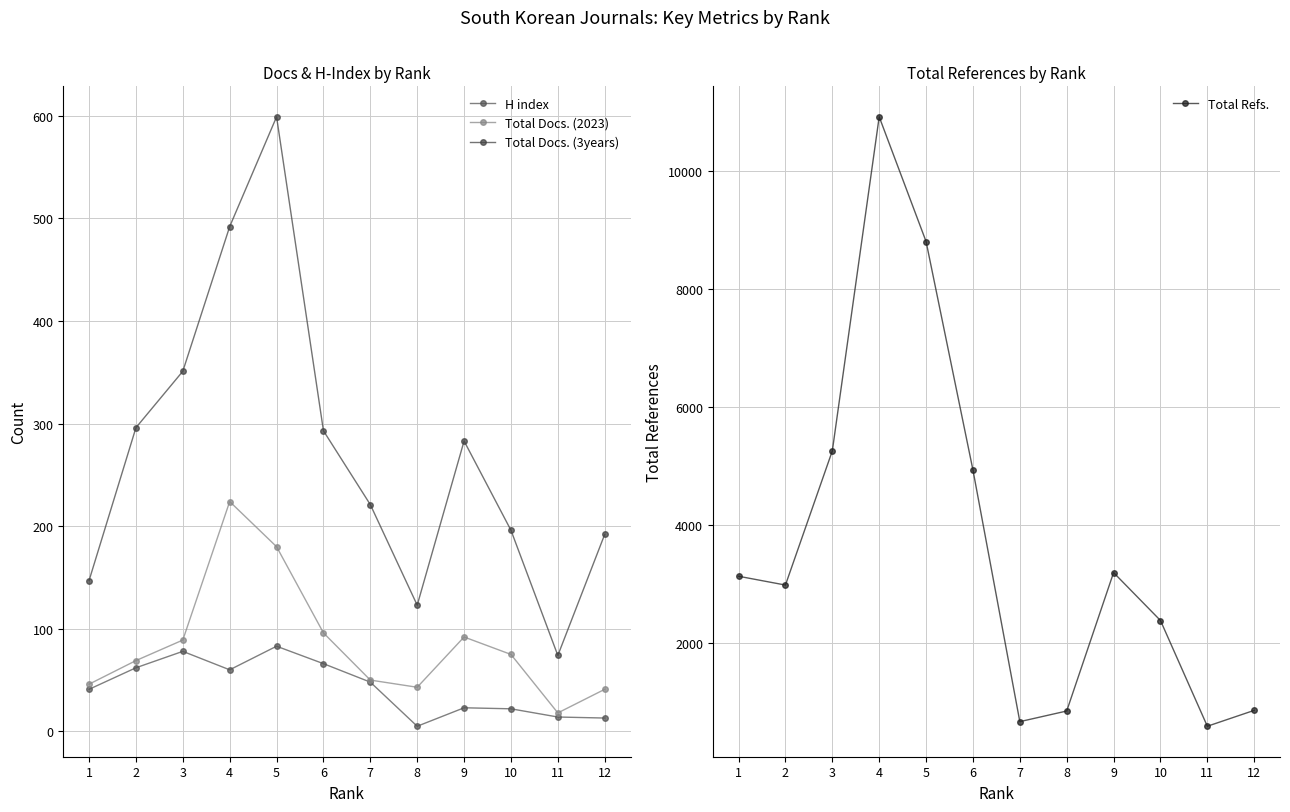

What is the sum of all Total Refs. values?

44560